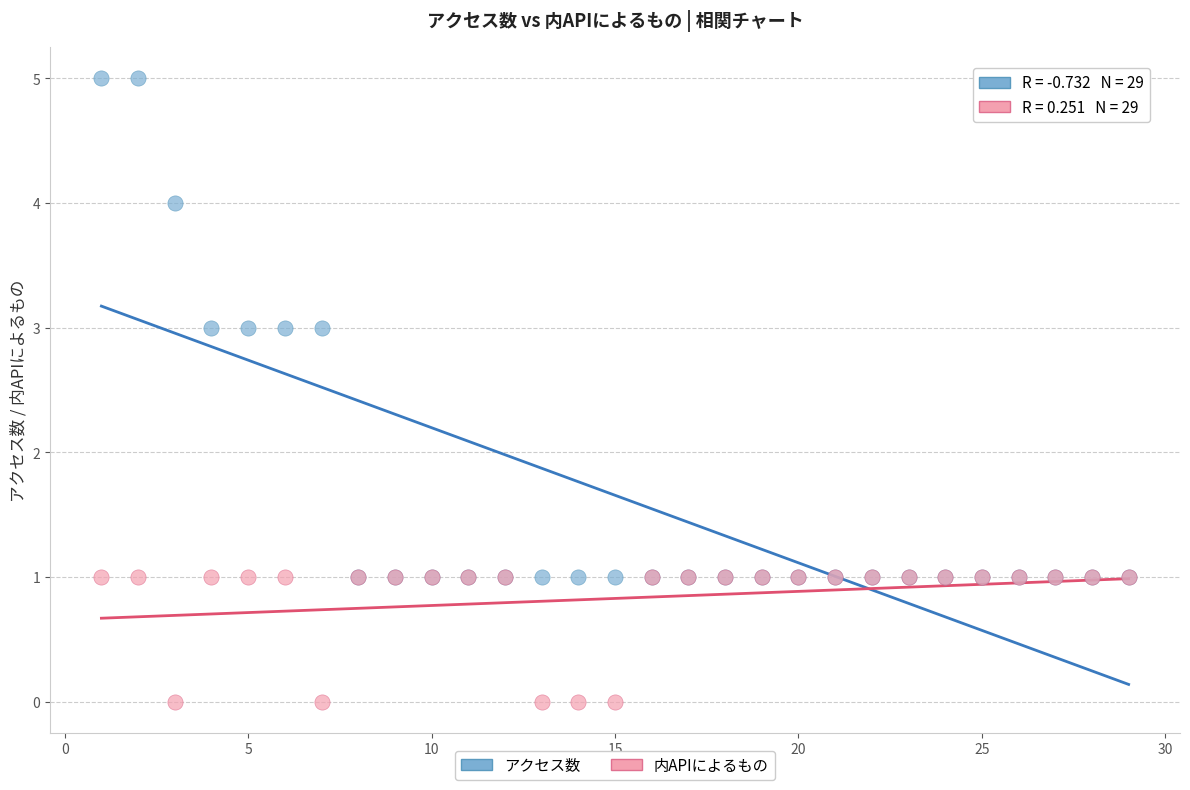

What are all the series names shown in the legend?

アクセス数, 内APIによるもの